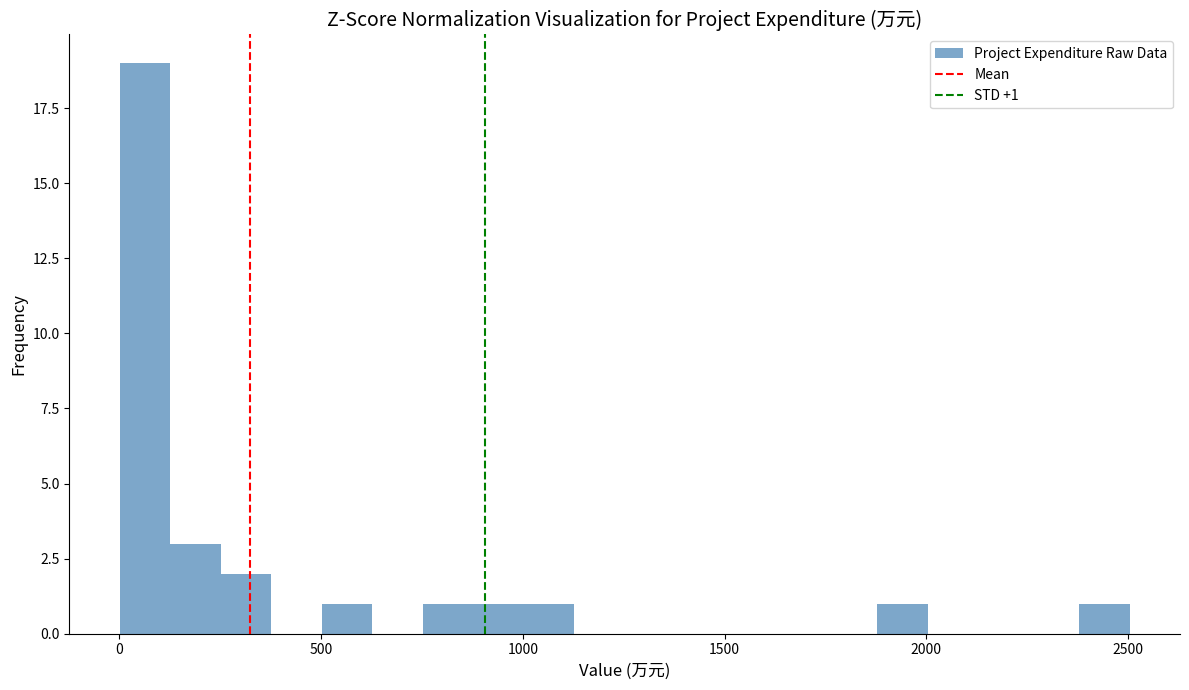

Read against the x-axis, roughly where is the centre of the tallest bar?

50